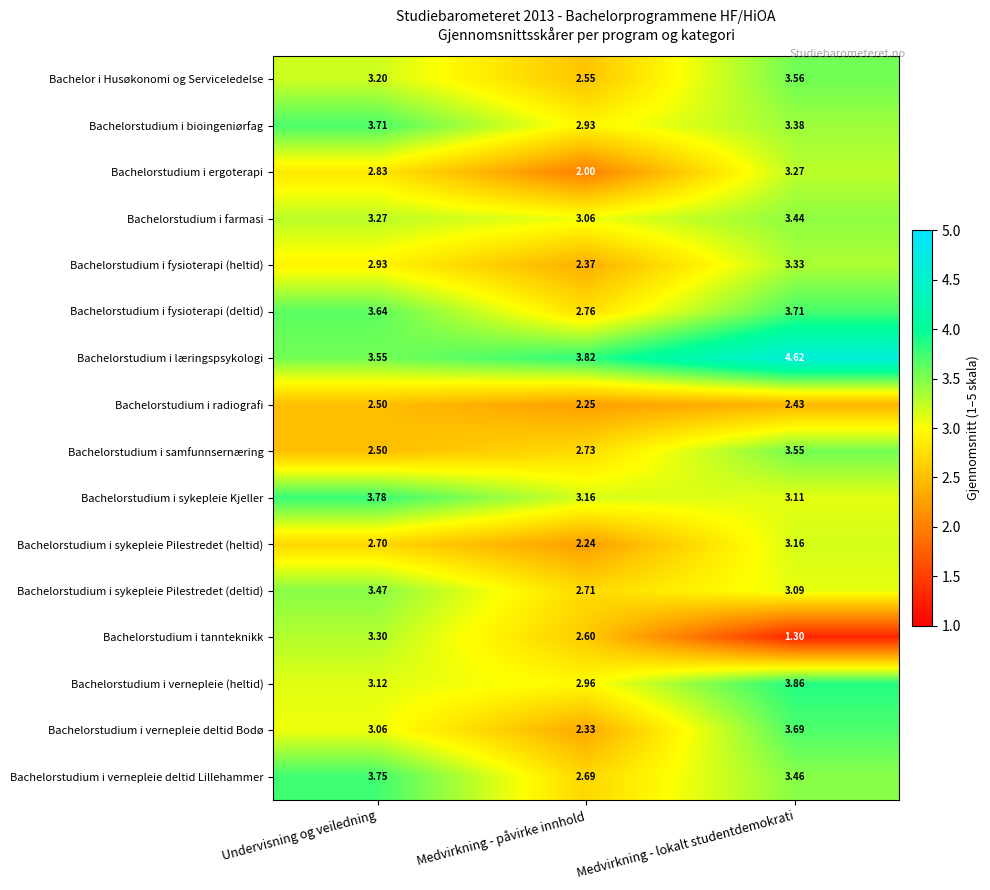

Rank the series at Medvirkning - påvirke innhold from lowest to highest value.

Bachelorstudium i ergoterapi, Bachelorstudium i sykepleie Pilestredet (heltid), Bachelorstudium i radiografi, Bachelorstudium i vernepleie deltid Bodø, Bachelorstudium i fysioterapi (heltid), Bachelor i Husøkonomi og Serviceledelse, Bachelorstudium i tannteknikk, Bachelorstudium i vernepleie deltid Lillehammer, Bachelorstudium i sykepleie Pilestredet (deltid), Bachelorstudium i samfunnsernæring, Bachelorstudium i fysioterapi (deltid), Bachelorstudium i bioingeniørfag, Bachelorstudium i vernepleie (heltid), Bachelorstudium i farmasi, Bachelorstudium i sykepleie Kjeller, Bachelorstudium i læringspsykologi